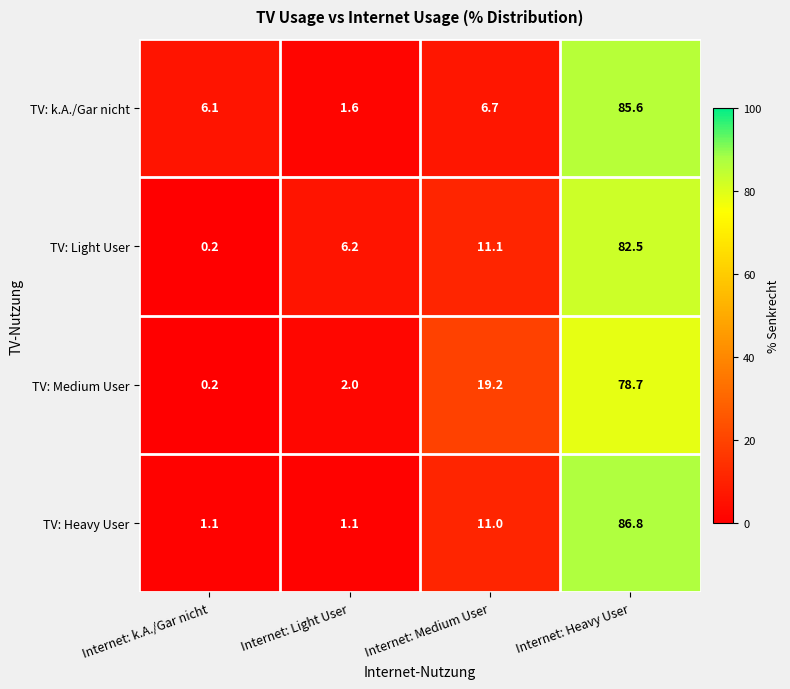

Rank the series by their maximum value, from lowest to highest.

TV: Medium User, TV: Light User, TV: k.A./Gar nicht, TV: Heavy User